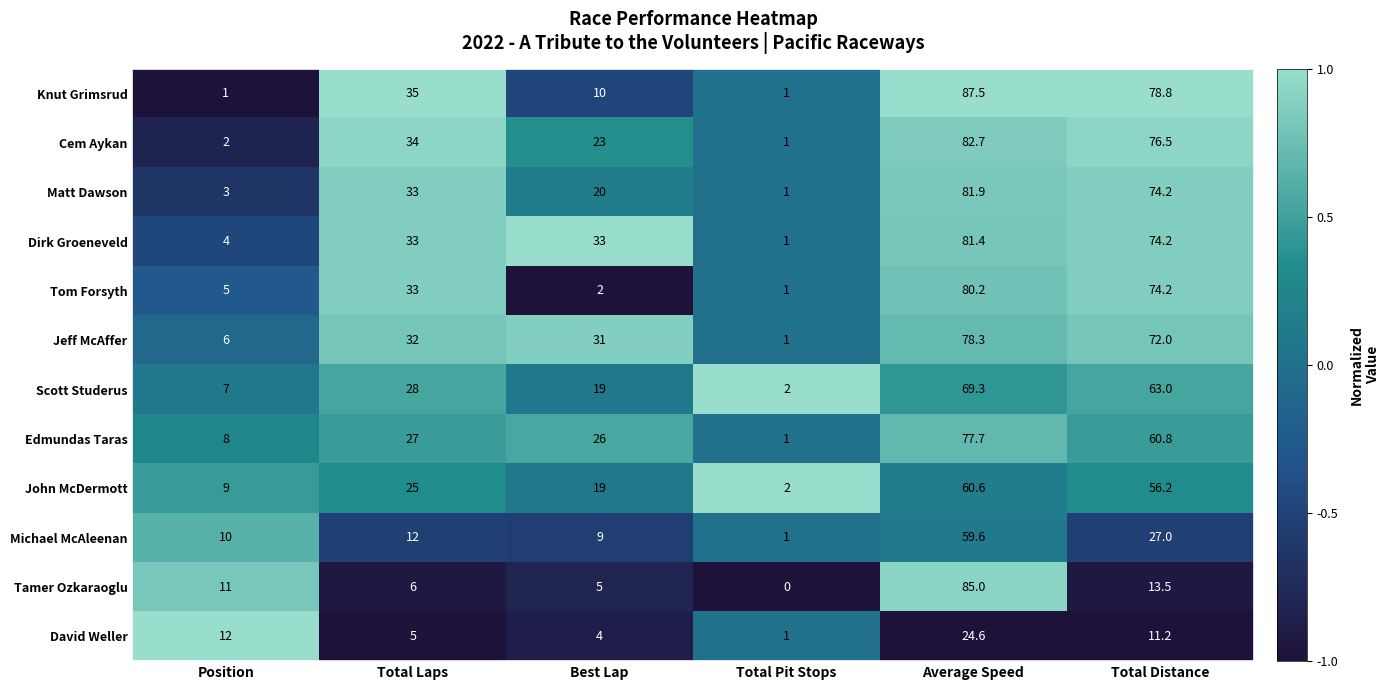

Which series has the largest total across all categories?

Dirk Groeneveld